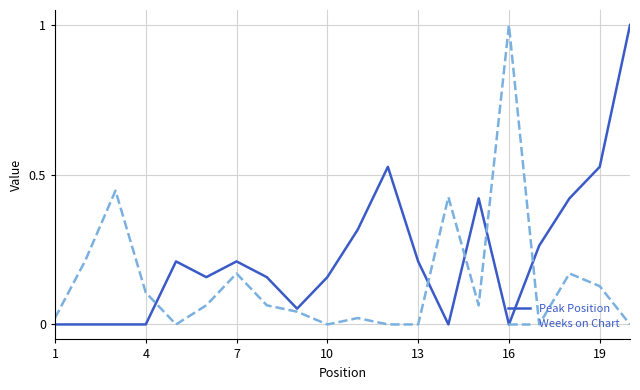

Which series has the largest total across all categories?

Peak Position